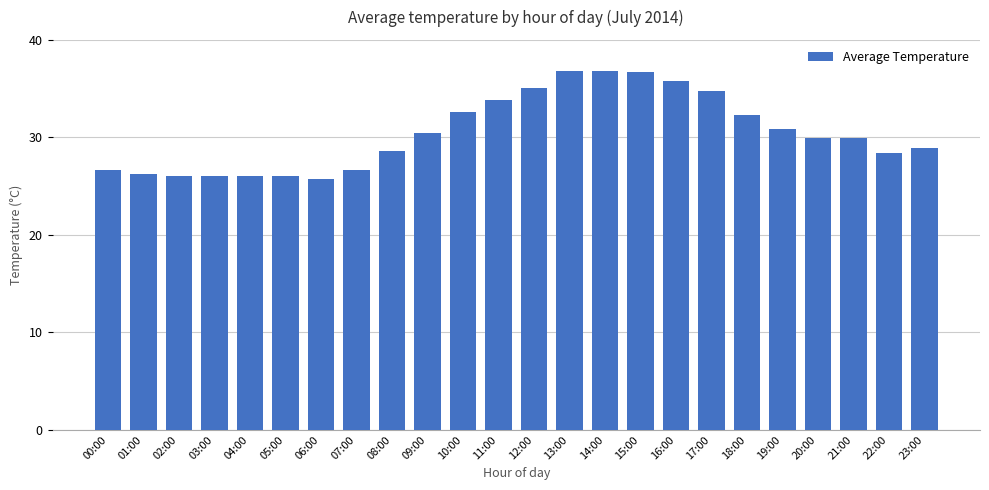

Does the chart contain stacked bars?

No